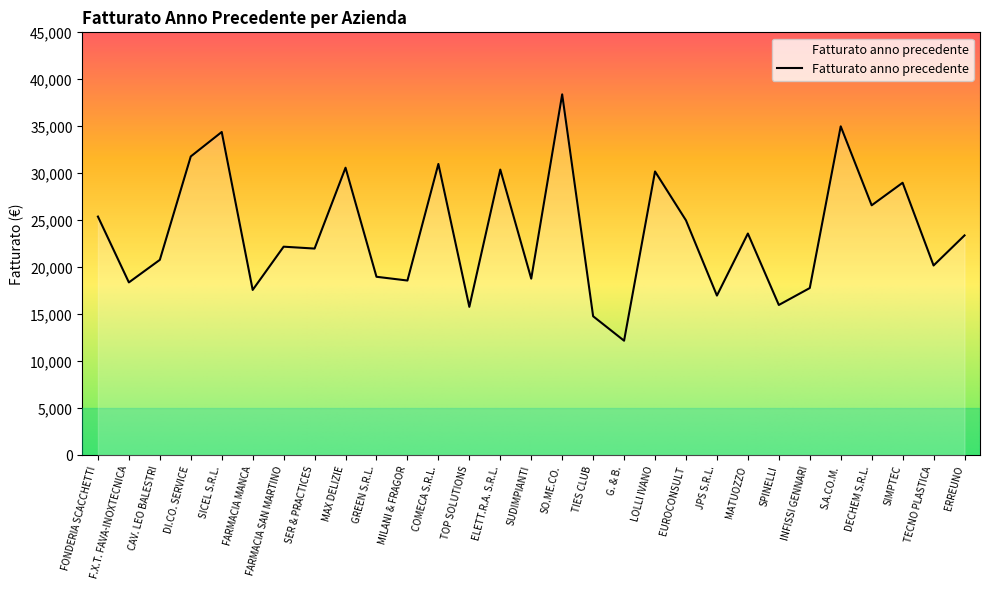

Read the value at DI.CO. SERVICE, to the nearest 10.

31800